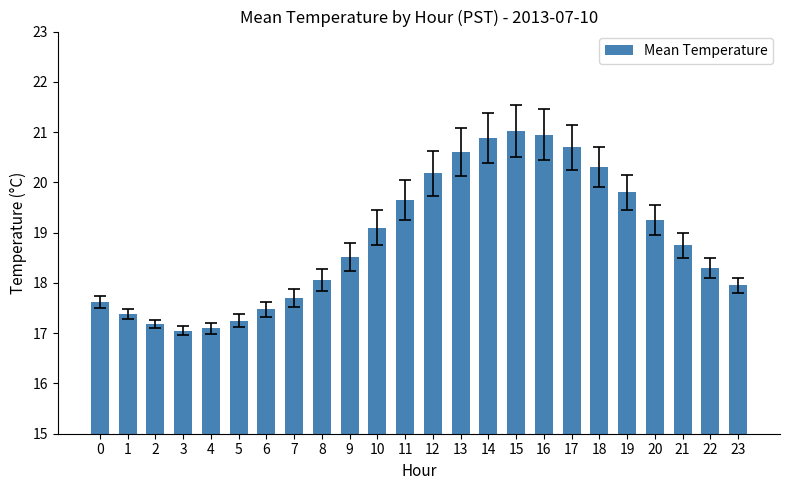

What is the difference between the maximum and minimum values?

4.0